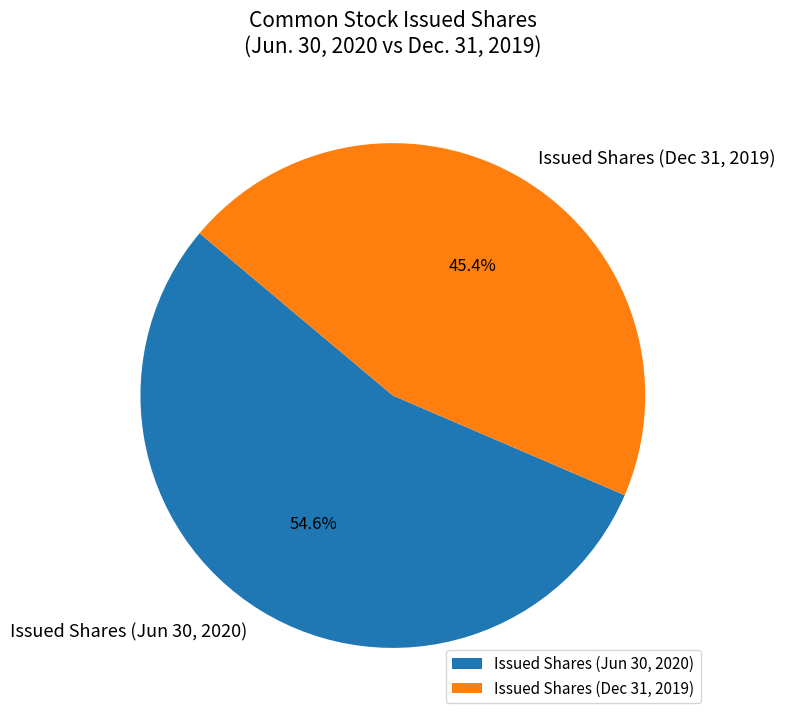

How much of the chart is everything except Issued Shares (Jun 30, 2020)?

45.4%